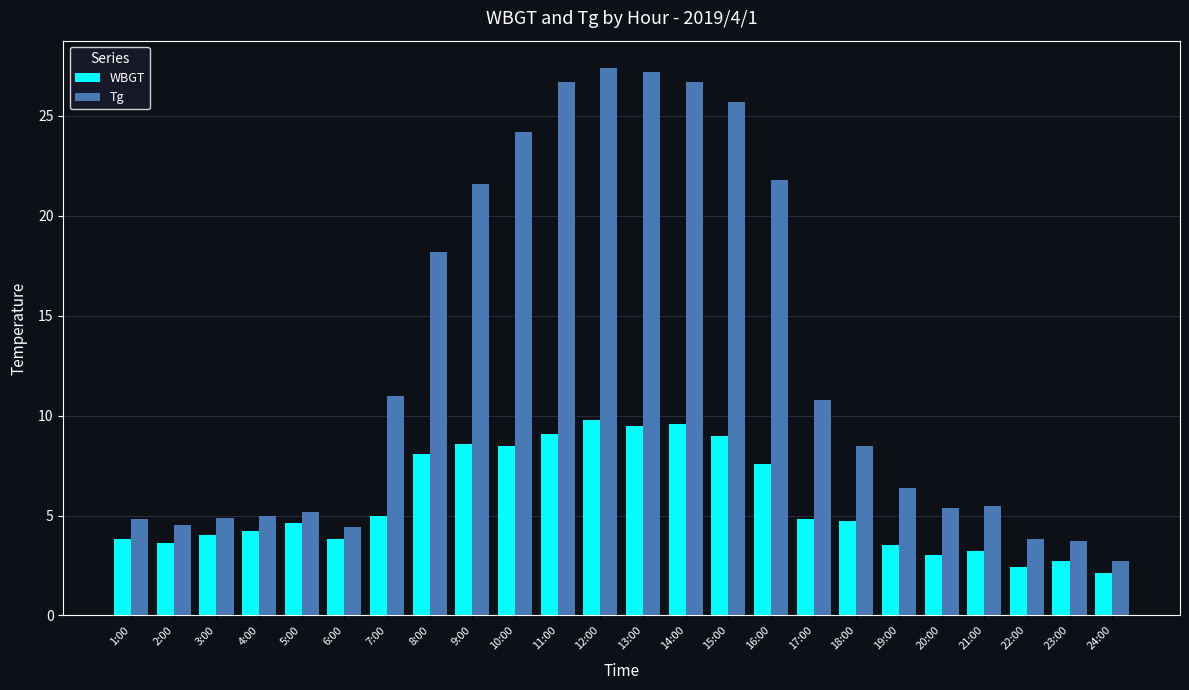

Is it true that Tg equals 21.6 at 9:00?

True